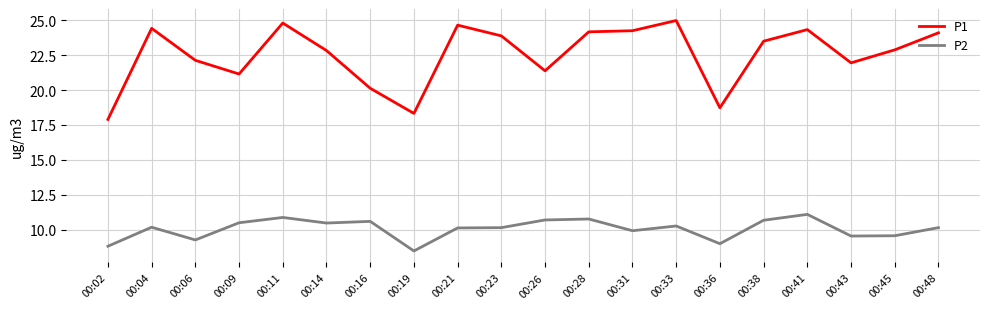

Which series changed the most between 00:11 and 00:19?

P1